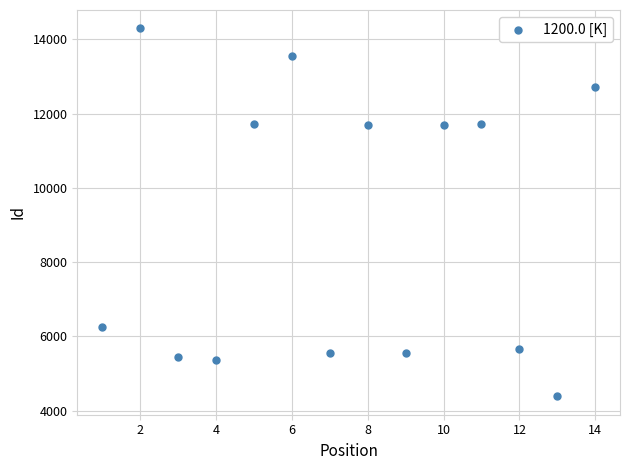

What is the range of X values (max minus min)?

13